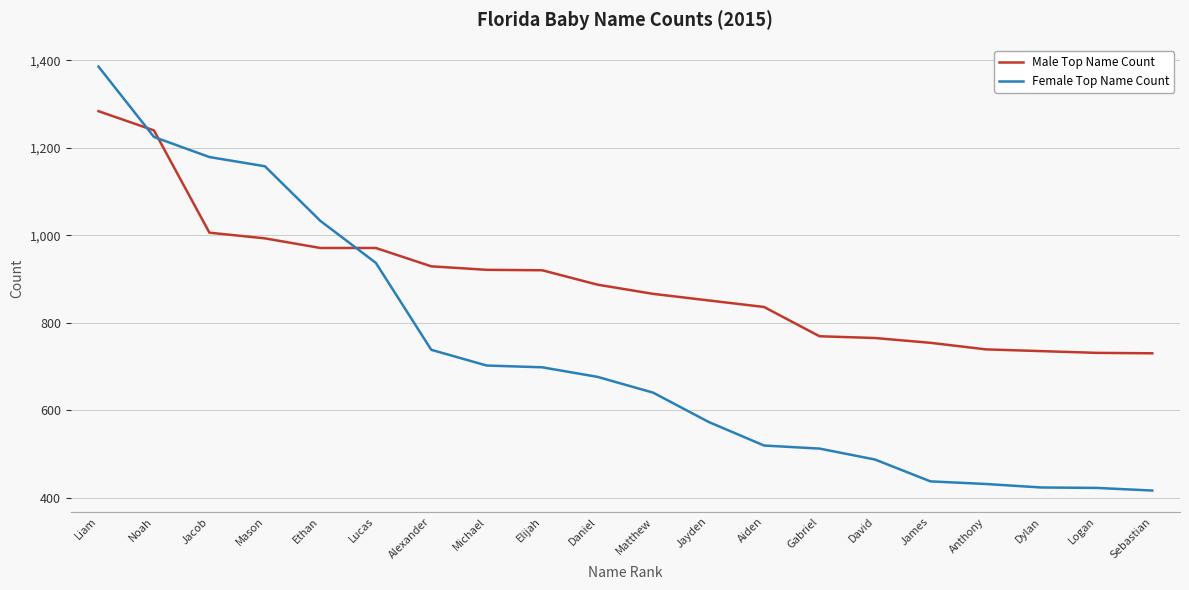

List the series in order of their peak value, highest first.

Female Top Name Count, Male Top Name Count